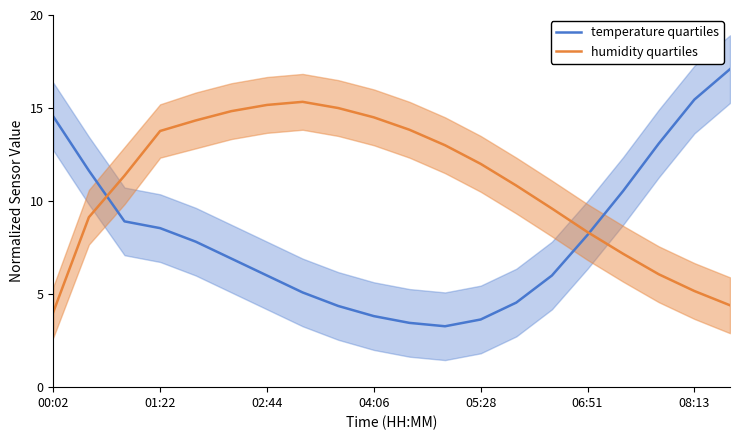

Which series has the largest range (max minus min)?

temperature quartiles